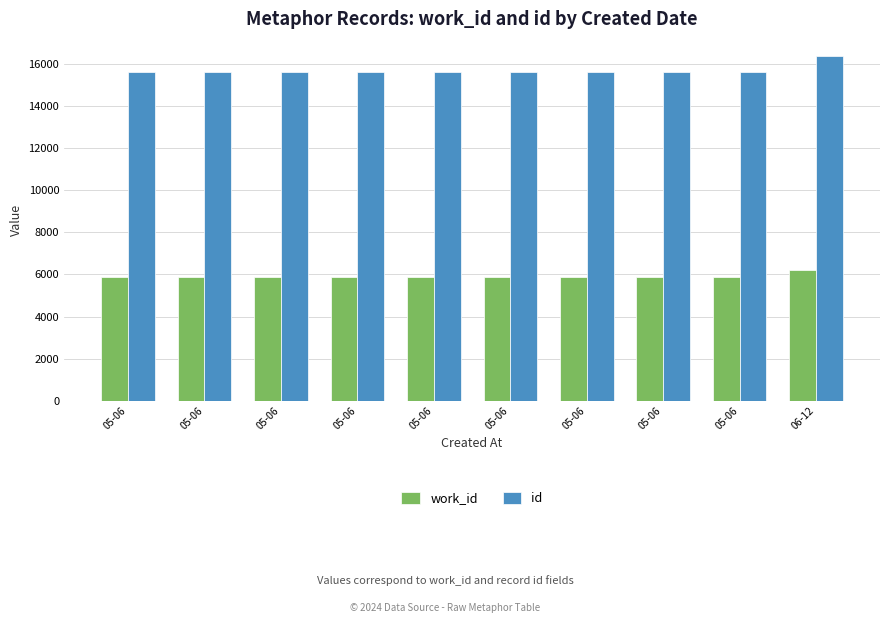

Between 05-06 and 05-06, which is larger?

05-06